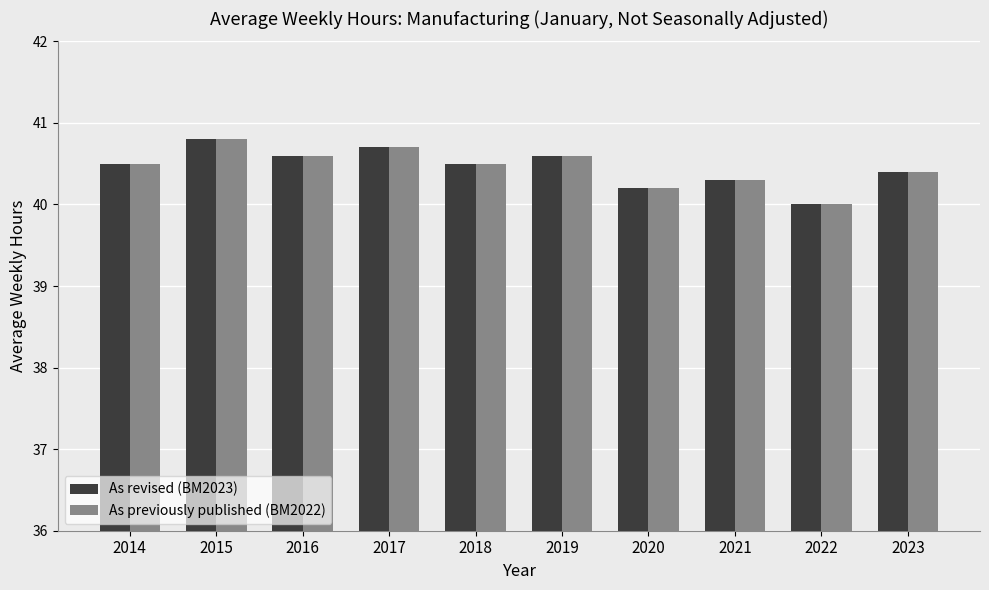

Reading left to right, transcribe all the data shown in this chart.

As revised (BM2023): 40.5	40.8	40.6	40.7	40.5	40.6	40.2	40.3	40.0	40.4
As previously published (BM2022): 40.5	40.8	40.6	40.7	40.5	40.6	40.2	40.3	40.0	40.4